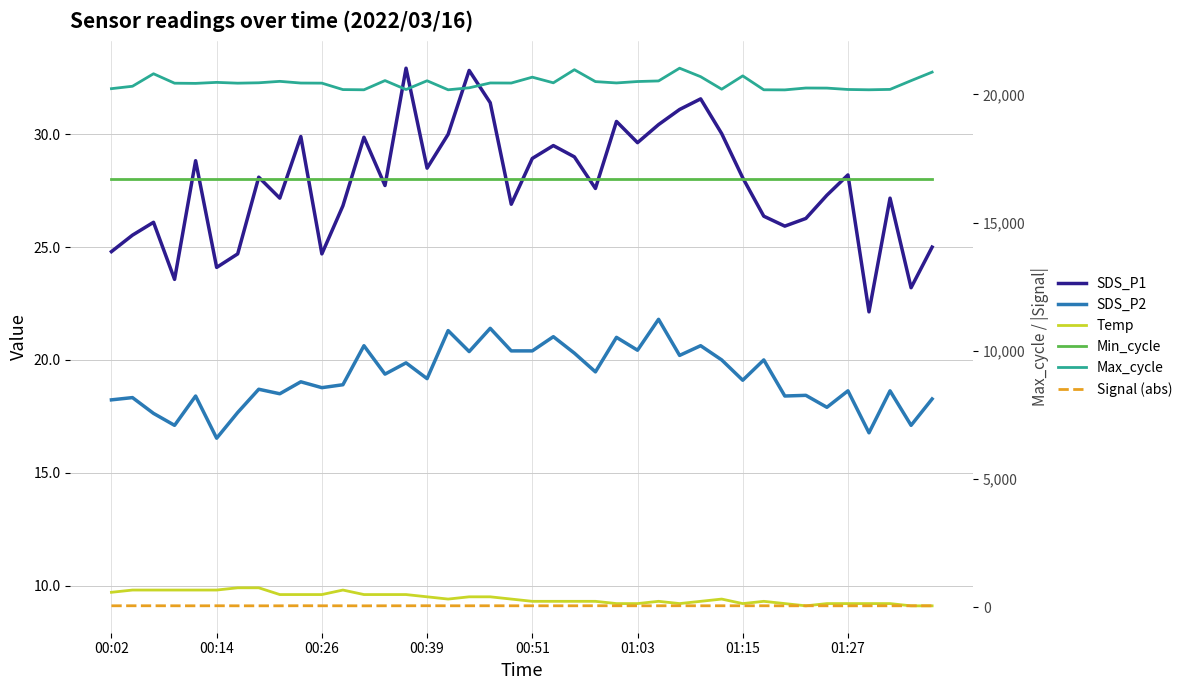

What are all the series names shown in the legend?

SDS_P1, SDS_P2, Temp, Min_cycle, Max_cycle, Signal (abs)